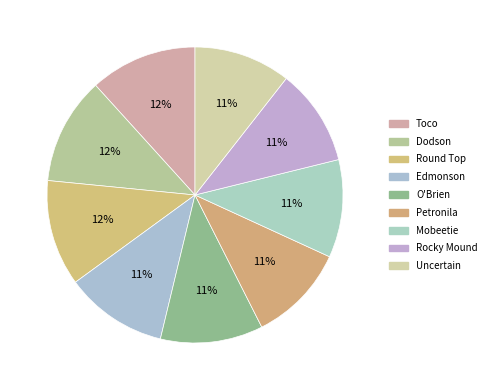

Does any single category account for the majority?

No